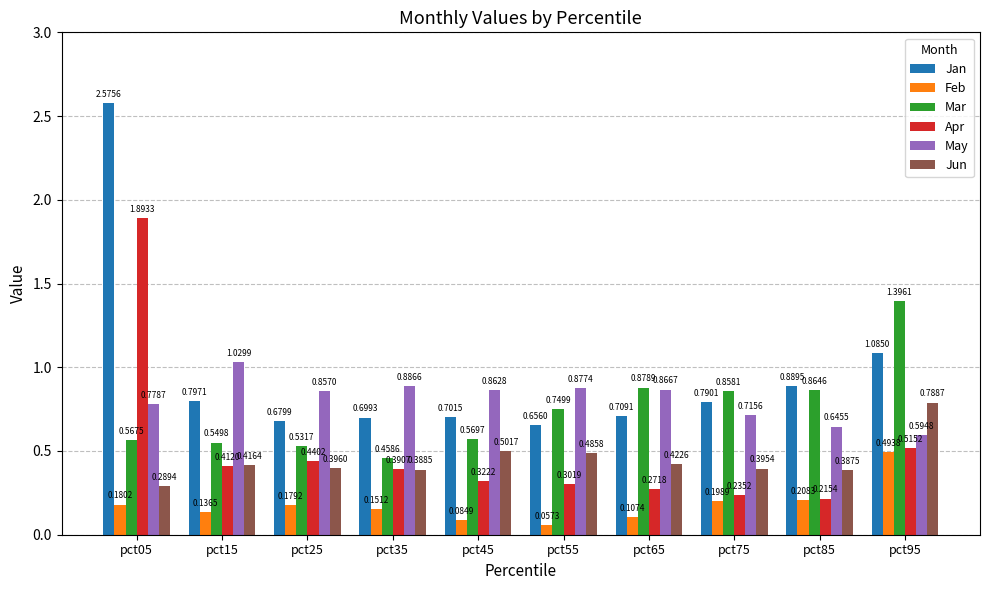

Count the number of data series in this chart.

6